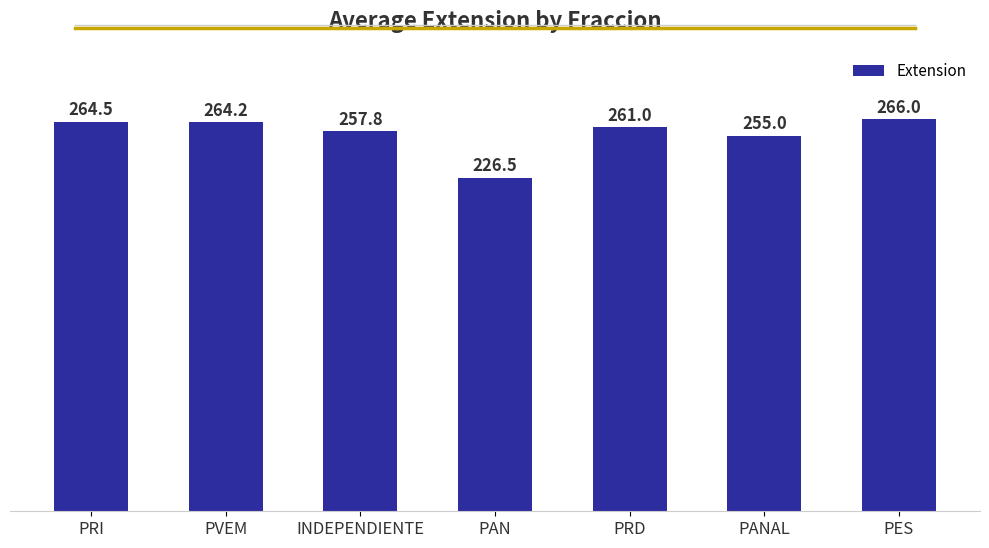

Reading left to right, list all the values displayed in this chart.

PRI=264.5	PVEM=264.2	INDEPENDIENTE=257.8	PAN=226.5	PRD=261.0	PANAL=255.0	PES=266.0